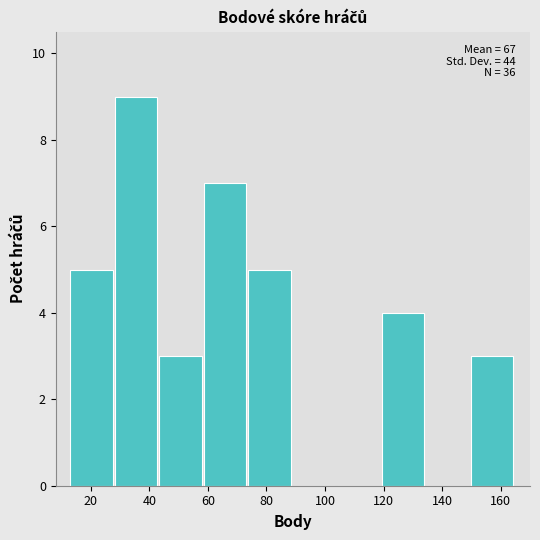

Over which range of the x-axis is the bar tallest?

28.2 to 43.4